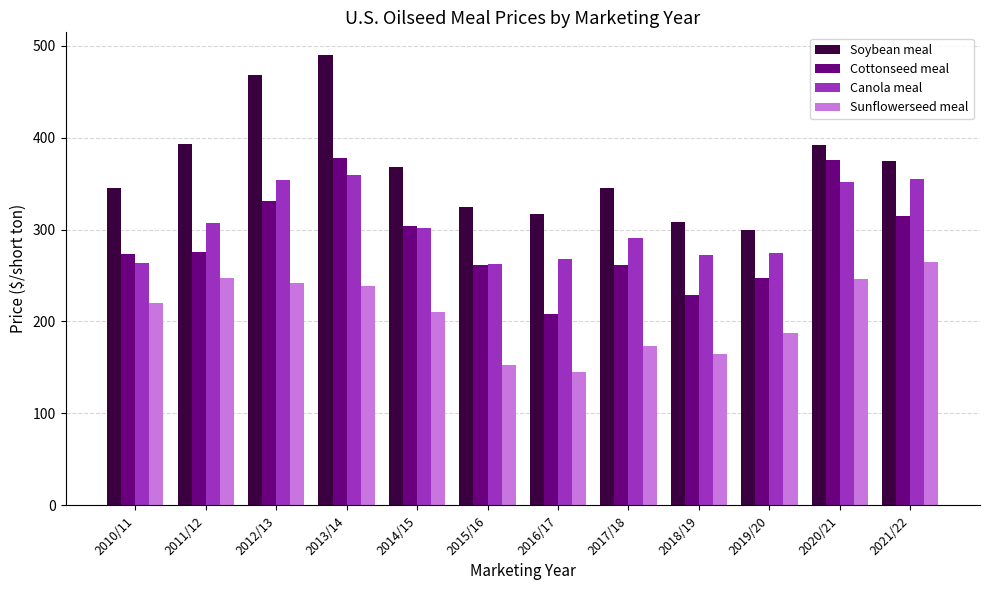

At how many categories does at least one series exceed 329?

8